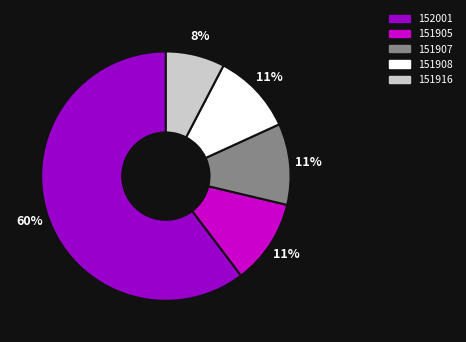

Approximately how many times larger is the value at 151905 compared to 151916?

1.4